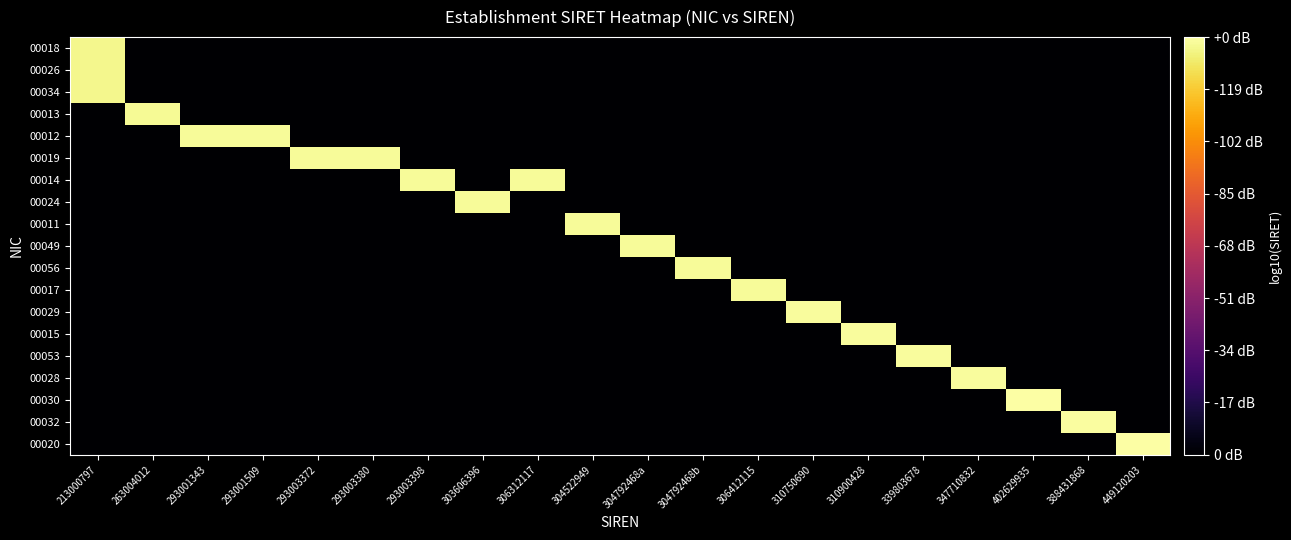

At how many categories does at least one series exceed 2?

20